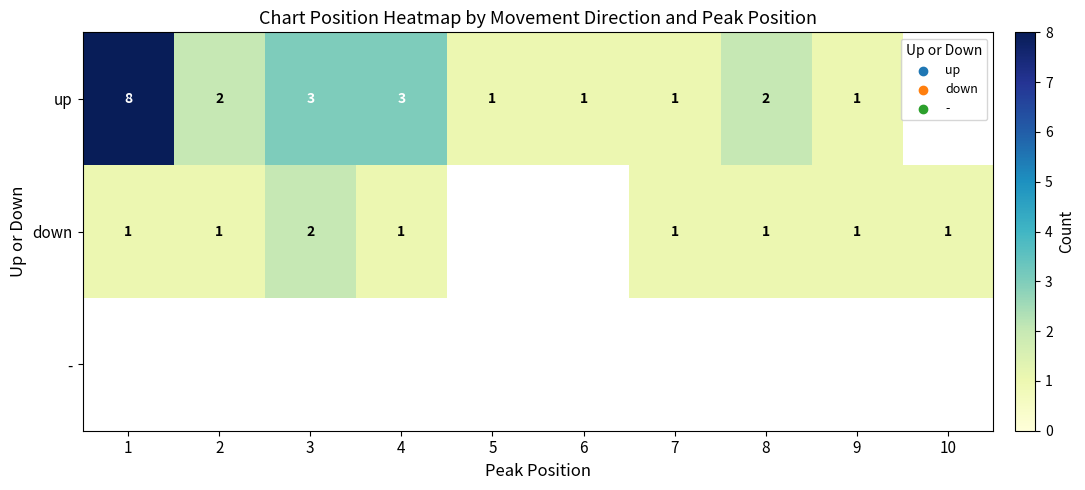

Is it true that up equals 0 at 5?

False